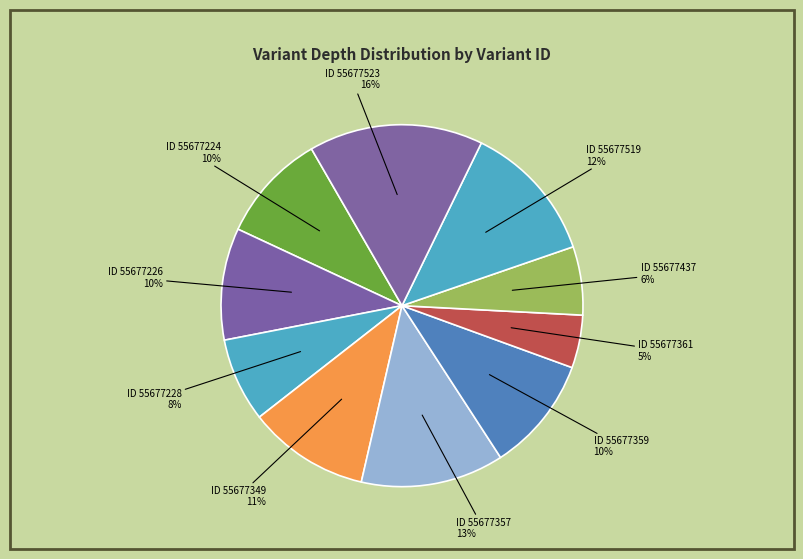

How many segments does this pie chart have?

10